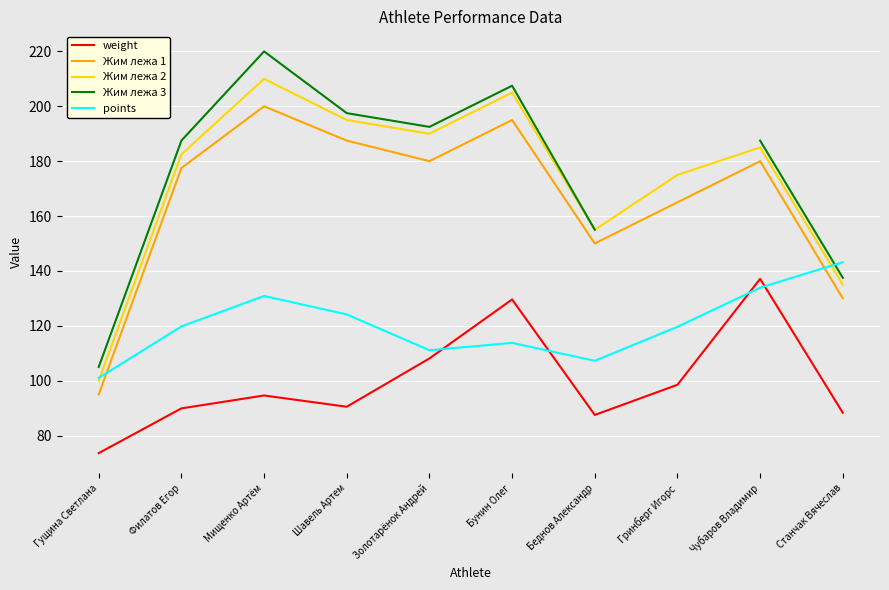

At which label does Жим лежа 1 reach its peak?

Мищенко Артём